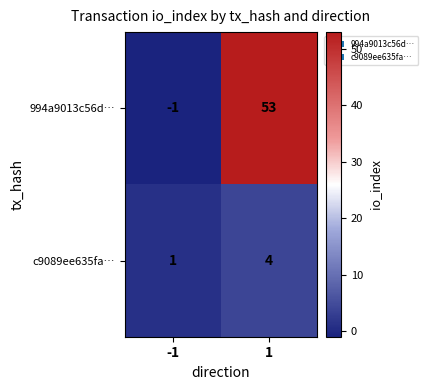

What is the difference between the maximum and minimum values in the c9089ee635fa… series?

3